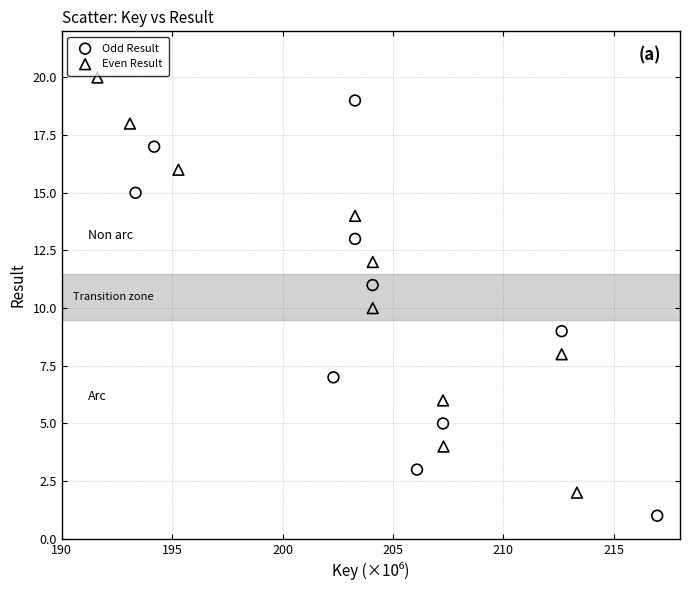

Which series contains the lowest Y value?

Odd Result